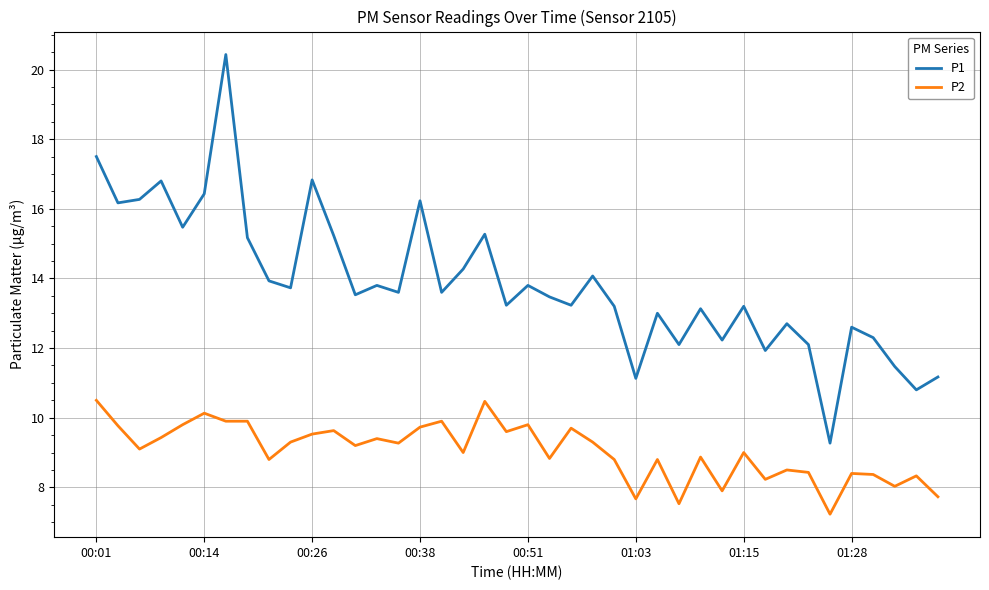

How many lines are shown in the chart?

2